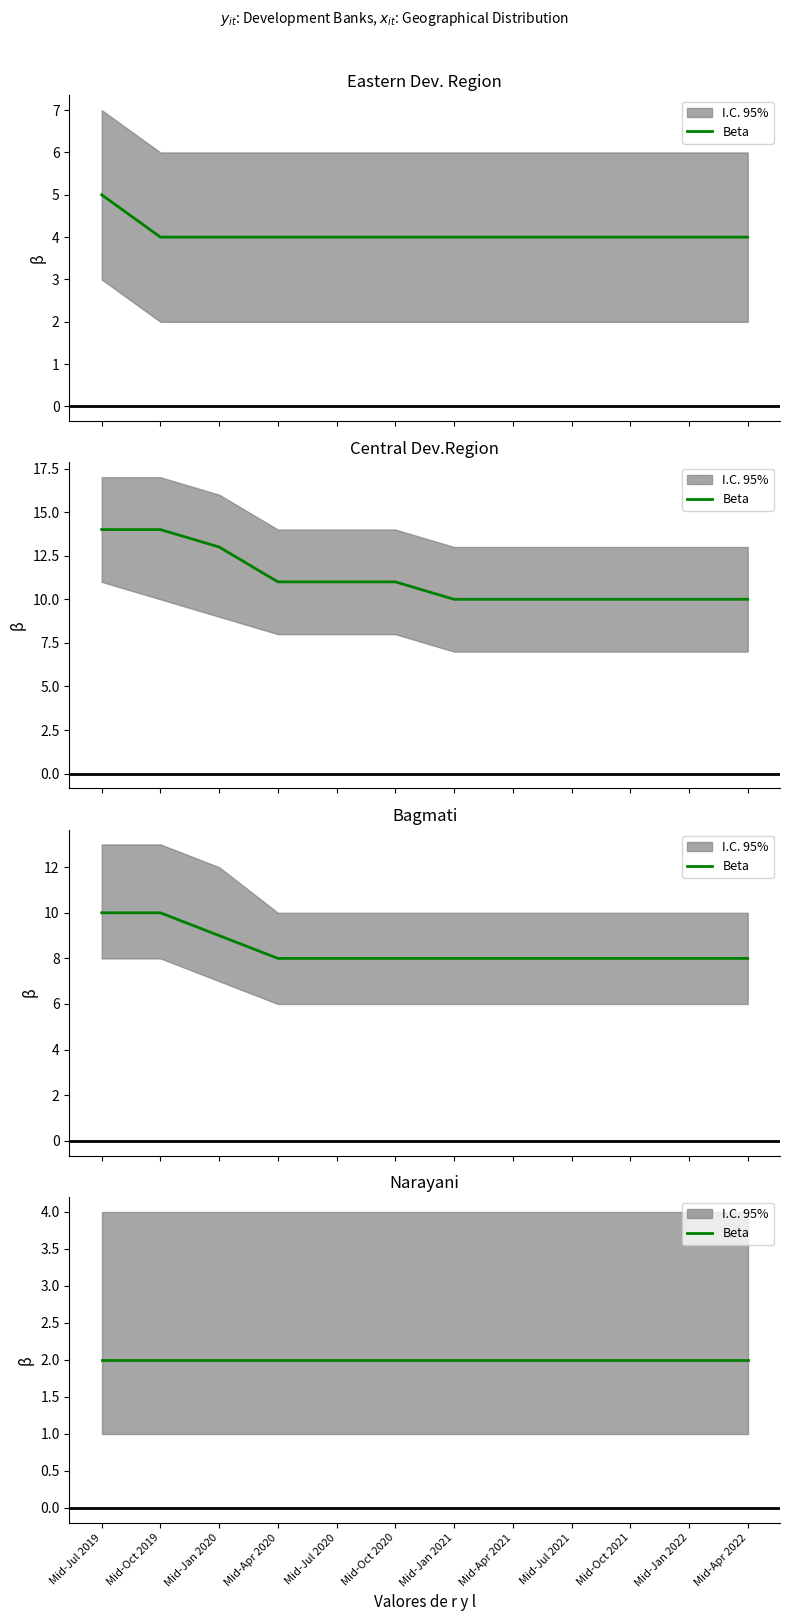

What is the sum of the Eastern Dev. Region values at Mid-Oct 2021 and Mid-Jul 2019?

9